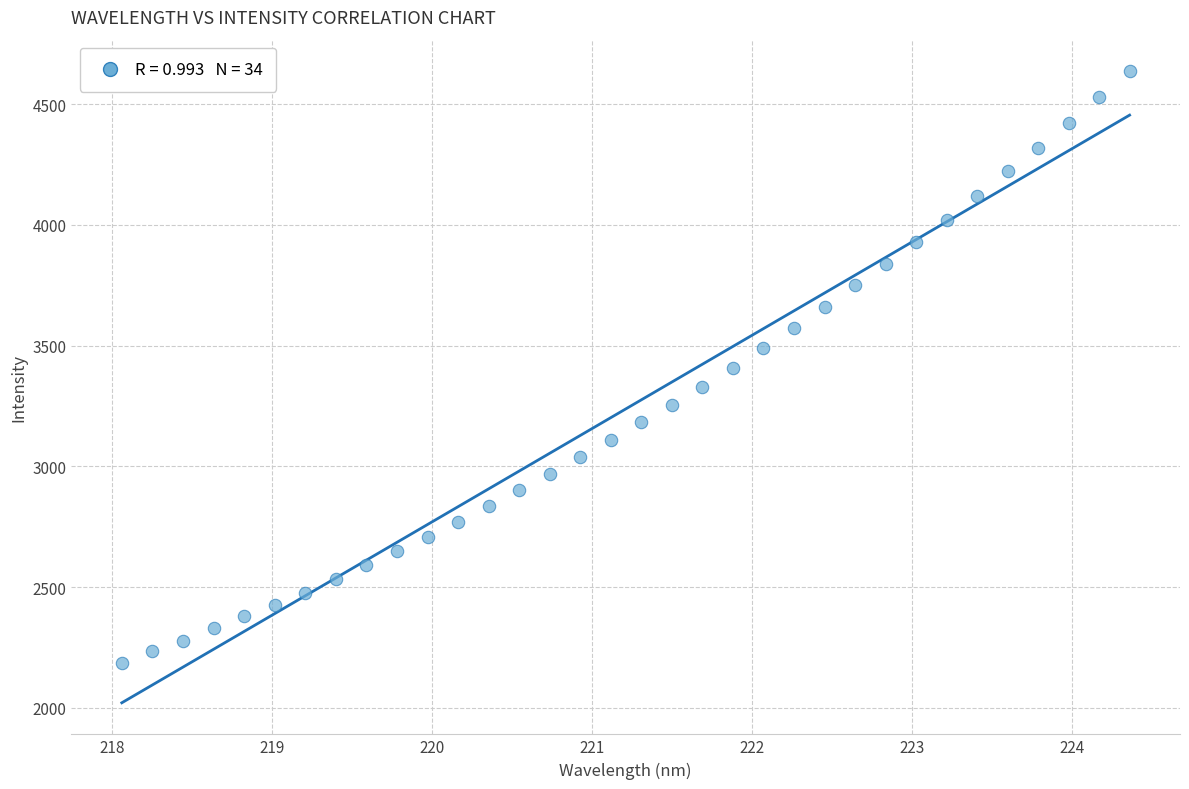

What is the range of X values (max minus min)?

6.3